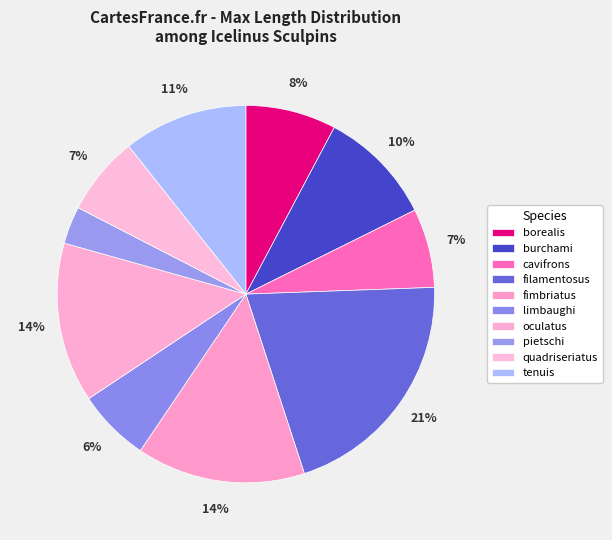

To the nearest percent, what is the average slice percentage?

10%